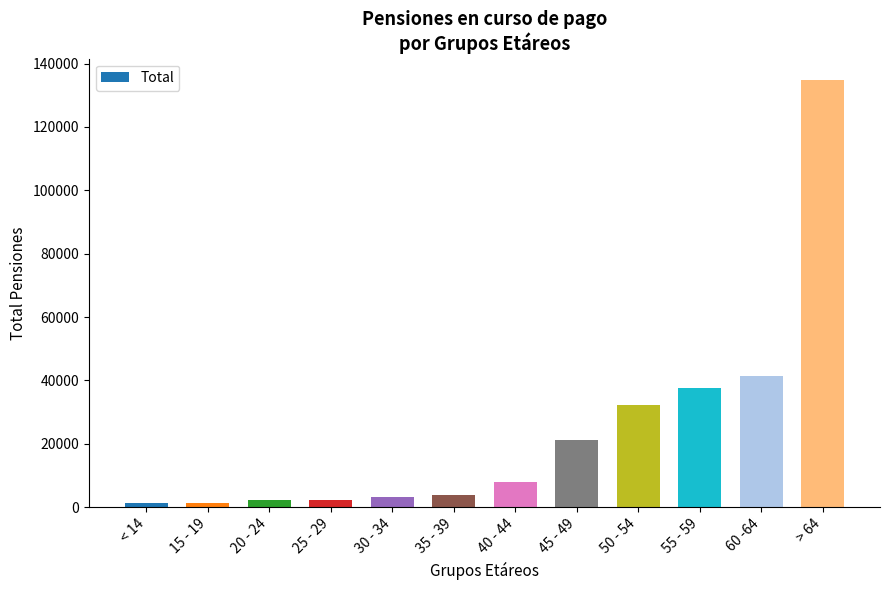

Count the number of categories in the chart.

12